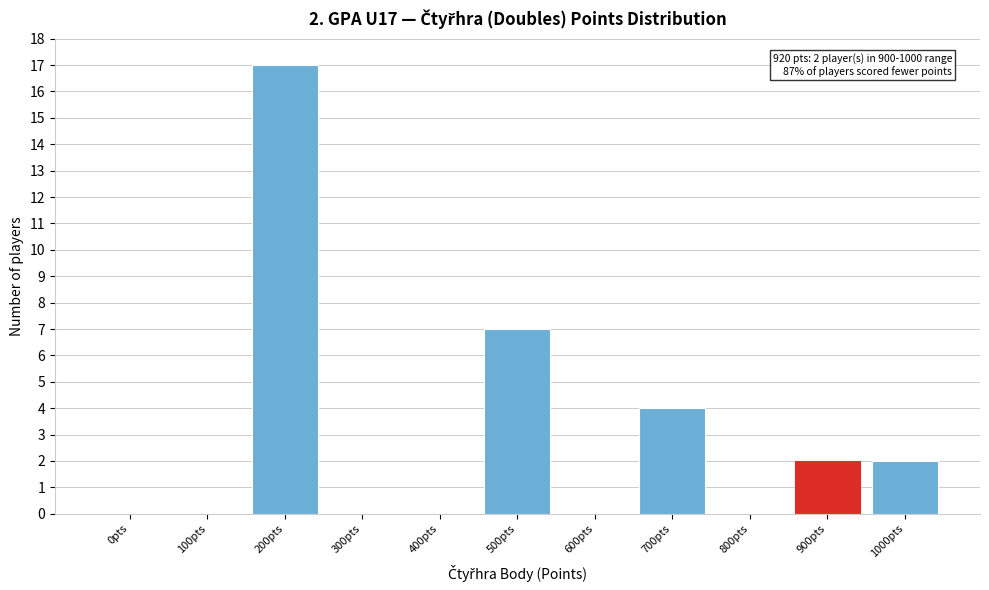

Reading left to right, what are all the values shown in this chart?

0pts=0	100pts=0	200pts=17	300pts=0	400pts=0	500pts=7	600pts=0	700pts=4	800pts=0	900pts=2	1000pts=2